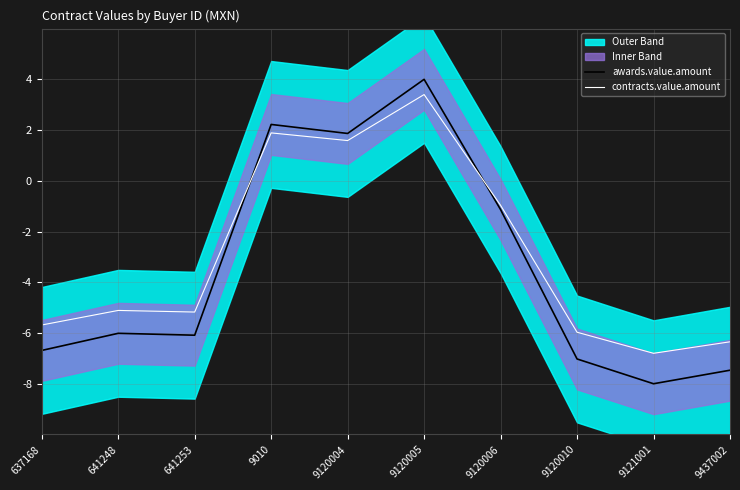

True or false: awards.value.amount has a value of 2.9 at 9120004.

False